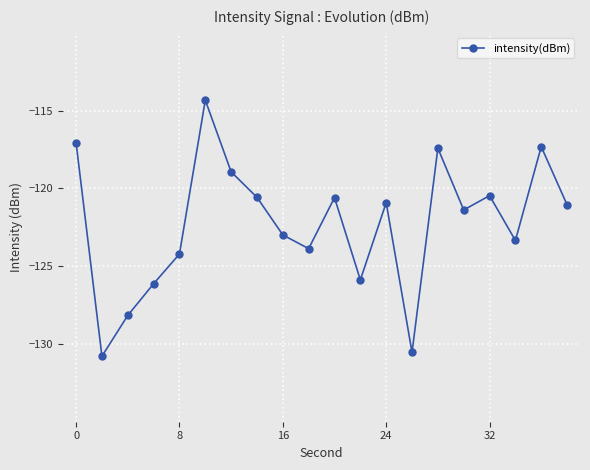

What is the maximum value shown in the chart?

-114.3